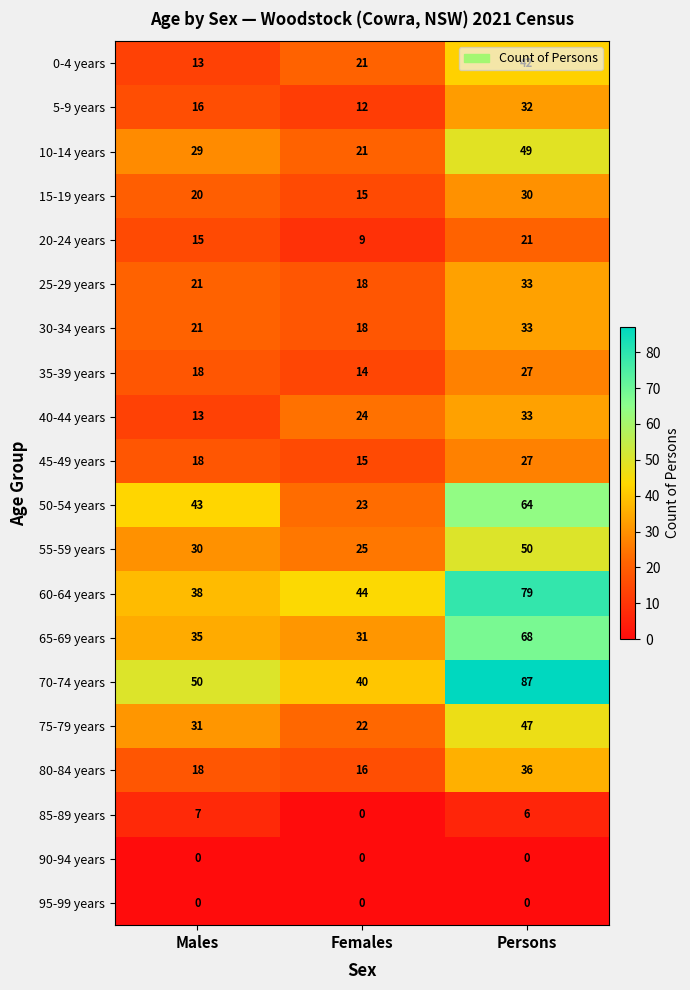

List the labels in order of 20-24 years value, smallest first.

Females, Males, Persons